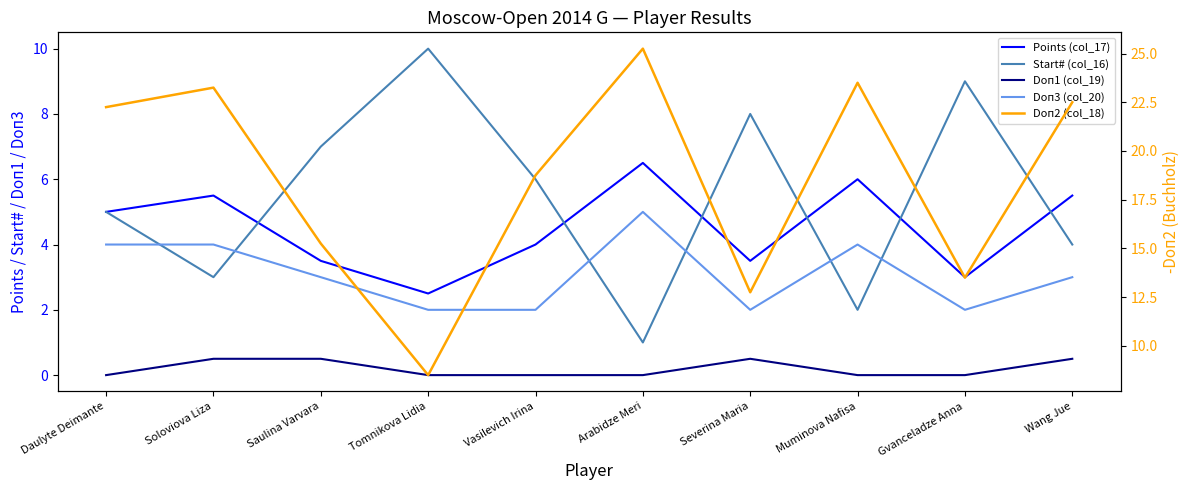

What is the maximum value for Doп2 (col_18)?

25.2